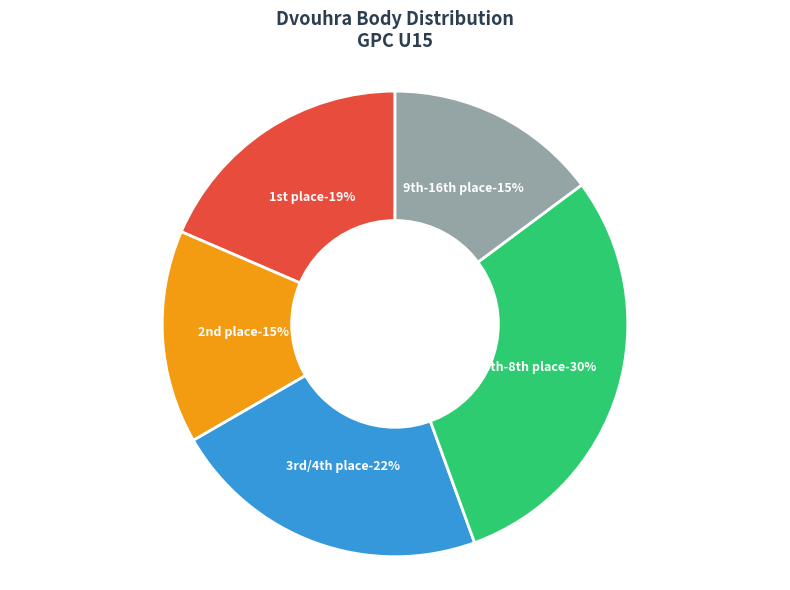

Is it true that 3/4 is 1% of the pie?

False